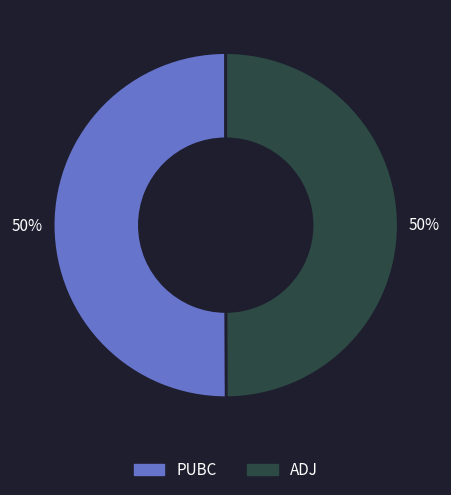

True or false: PUBC accounts for 43% of the total.

False